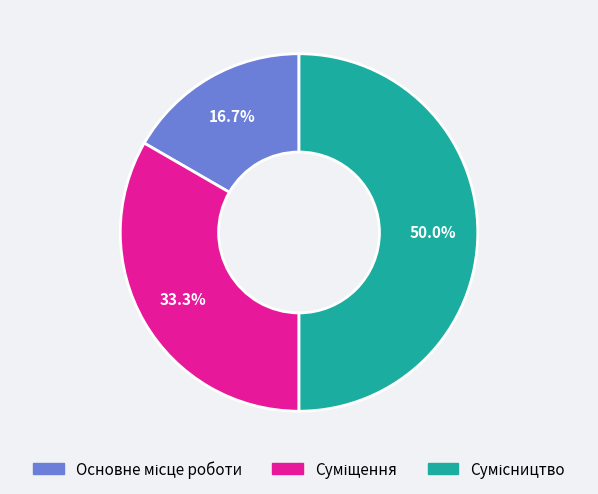

Does any single category account for the majority?

No